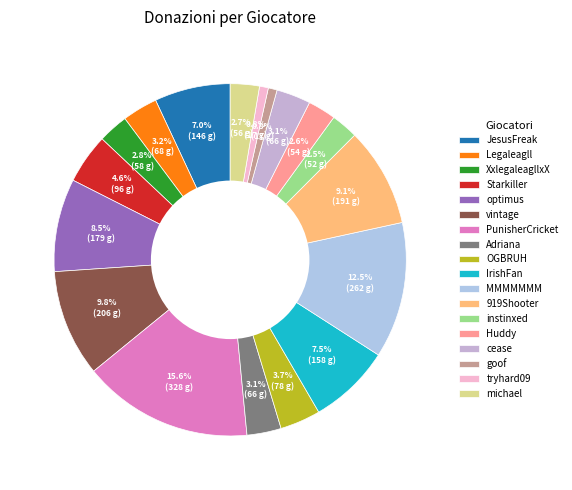

How many segments does this pie chart have?

18